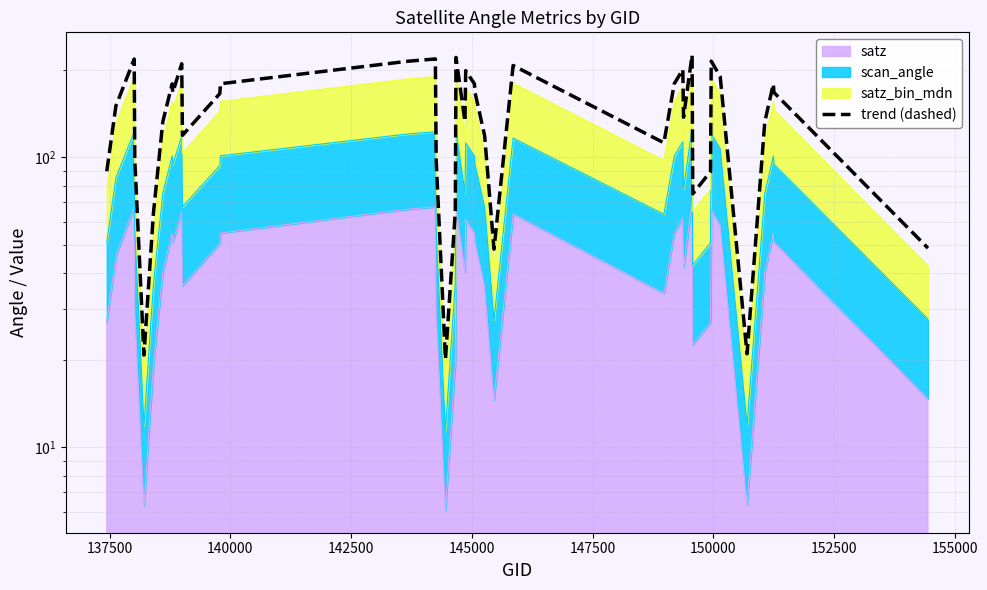

The value at 31 is 121.6. True or false?

False